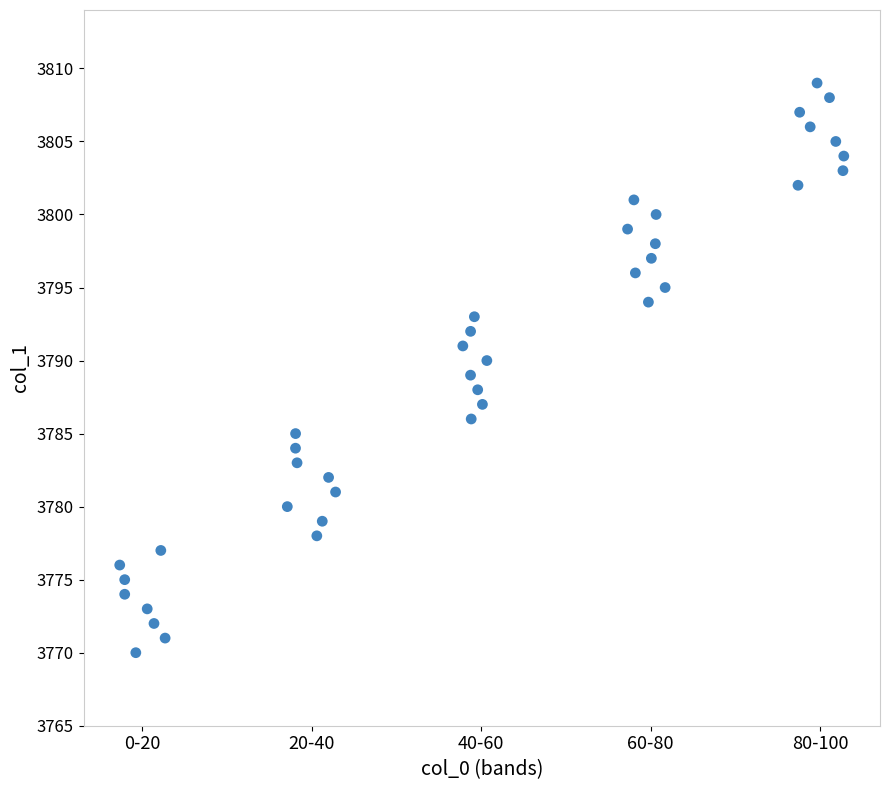

What is the range of Y values (max minus min)?

39